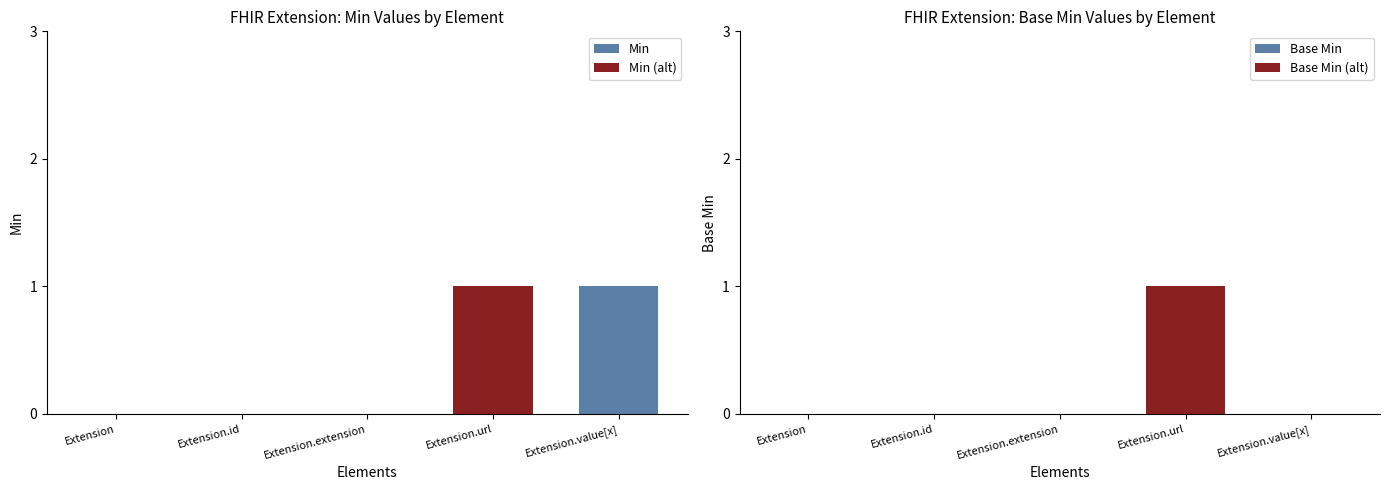

How many Base Min values are between 0 and 1?

5